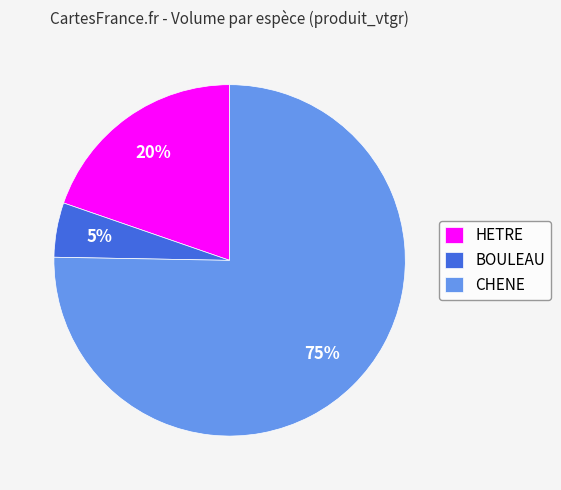

To the nearest percent, what is the difference between the HETRE and BOULEAU slice percentages?

15%